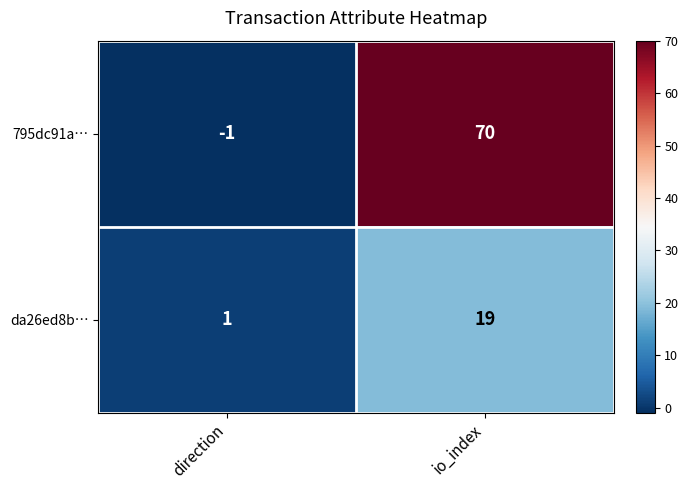

Reading right to left, extract all data points from this chart.

795dc91a…: 70	-1
da26ed8b…: 19	1